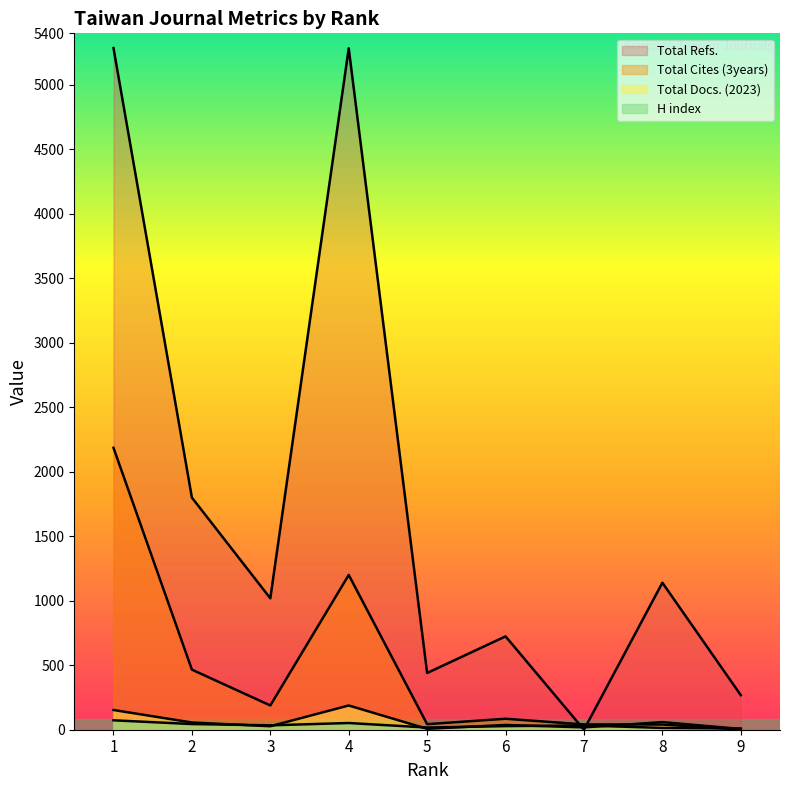

How many categories are shown in the chart?

9